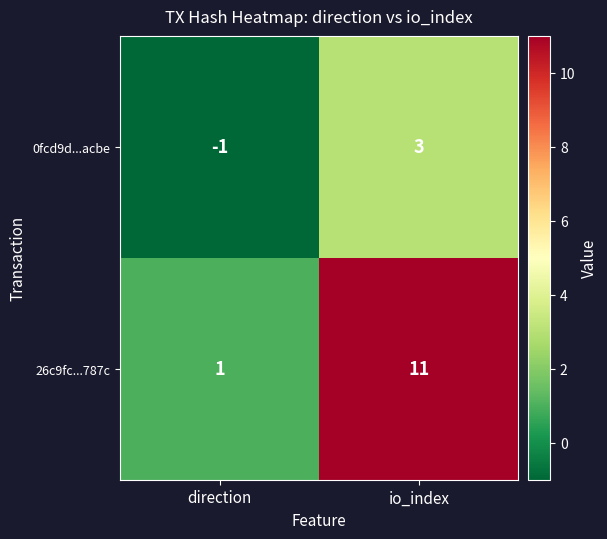

Is it true that 26c9fc...787c equals 4 at io_index?

False